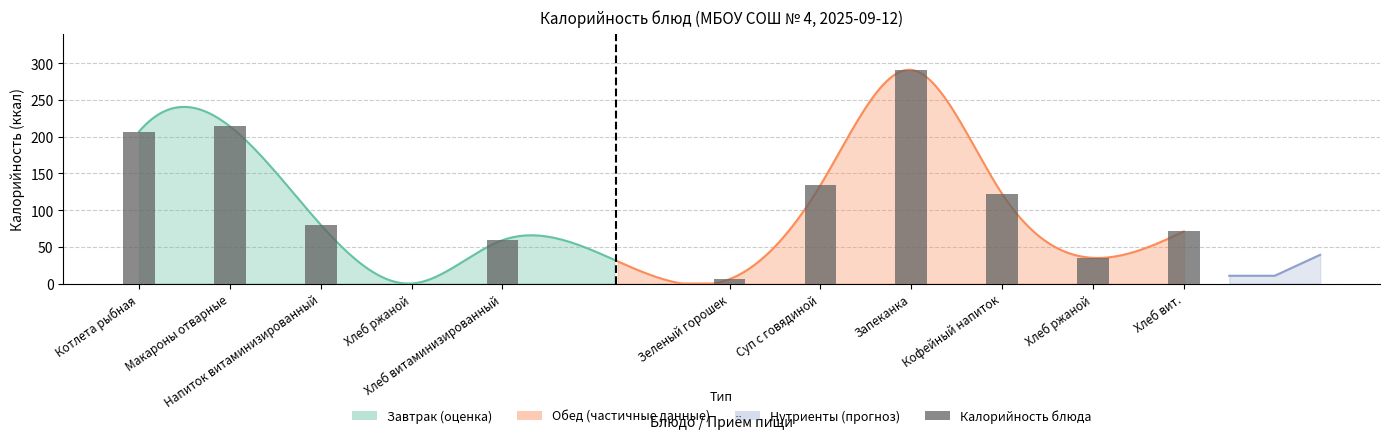

List the labels in order of value, largest first.

Макароны отварные, Котлета рыбная, Напиток витаминизированный, Хлеб витаминизированный, Хлеб ржаной